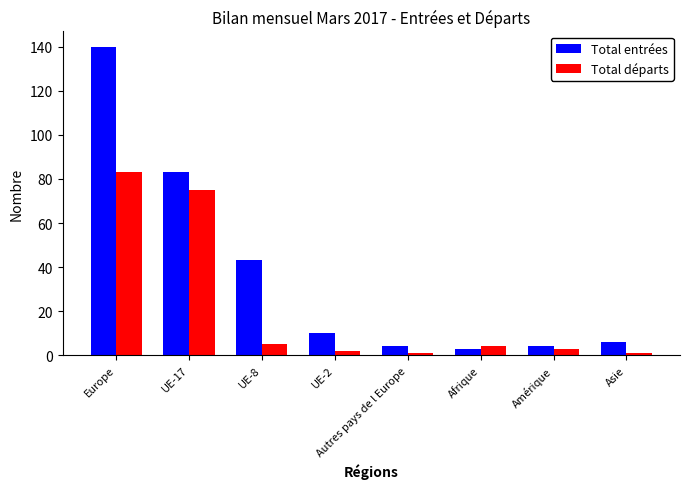

Are the bars horizontal?

No